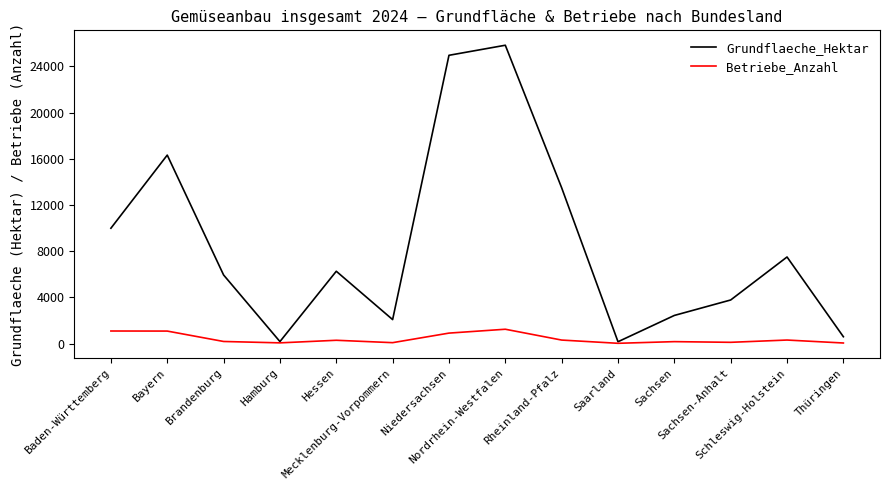

What is the maximum value shown in the chart?

25841.4